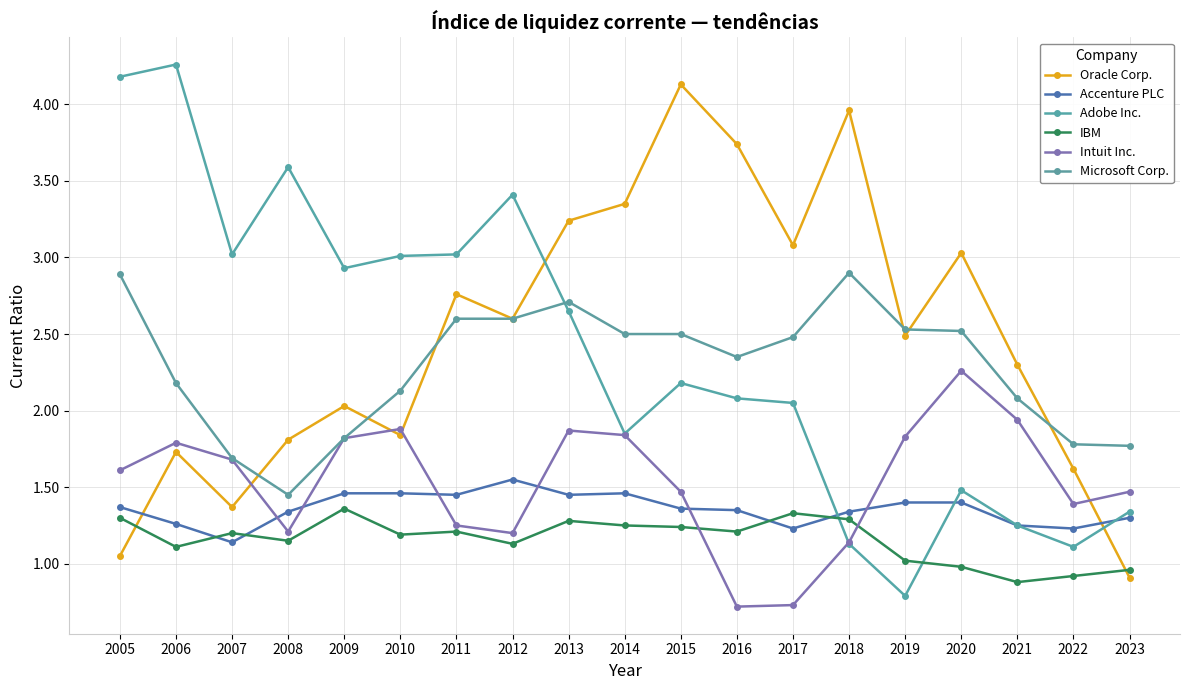

What is the value of the Microsoft Corp. point at the 2nd from the left?

2.2